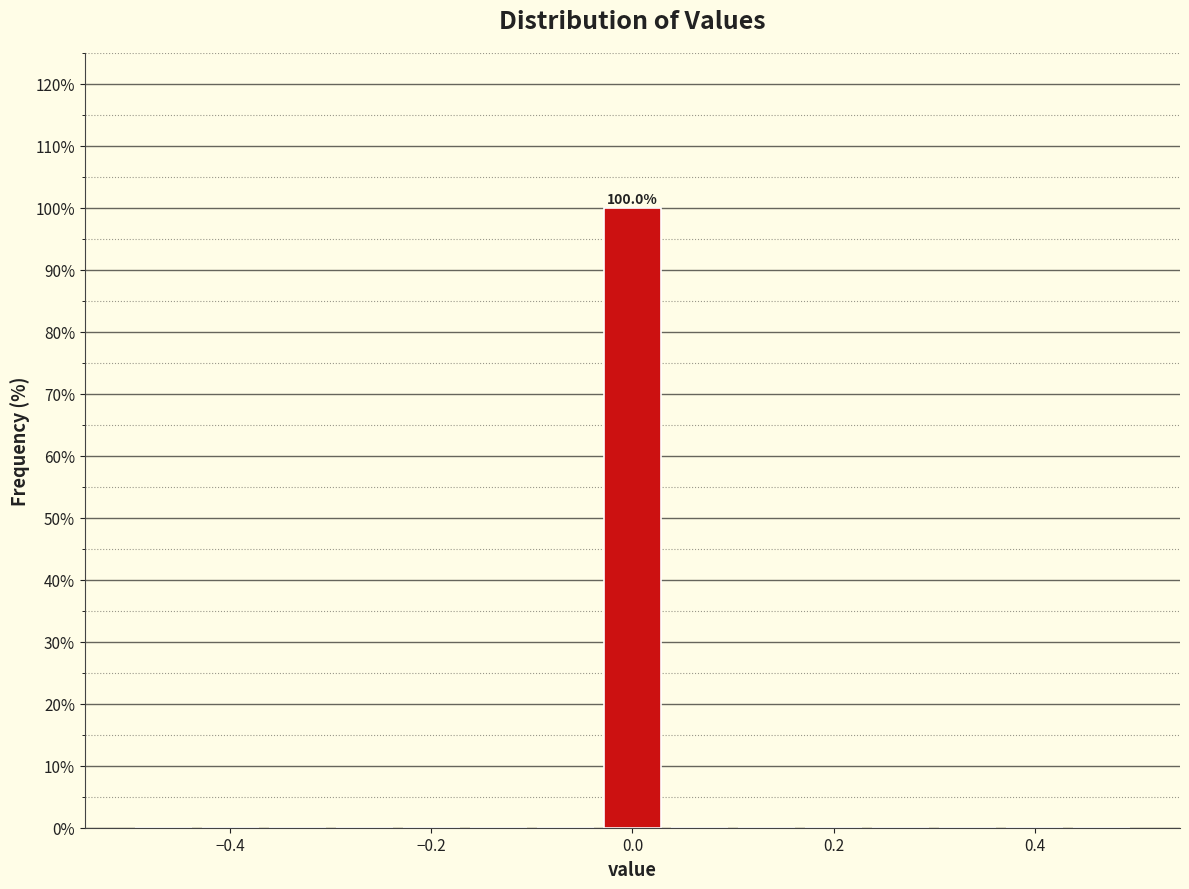

Around what value on the x-axis is the tallest bar? Give the approximate position of its centre, as read against the axis.

0.00